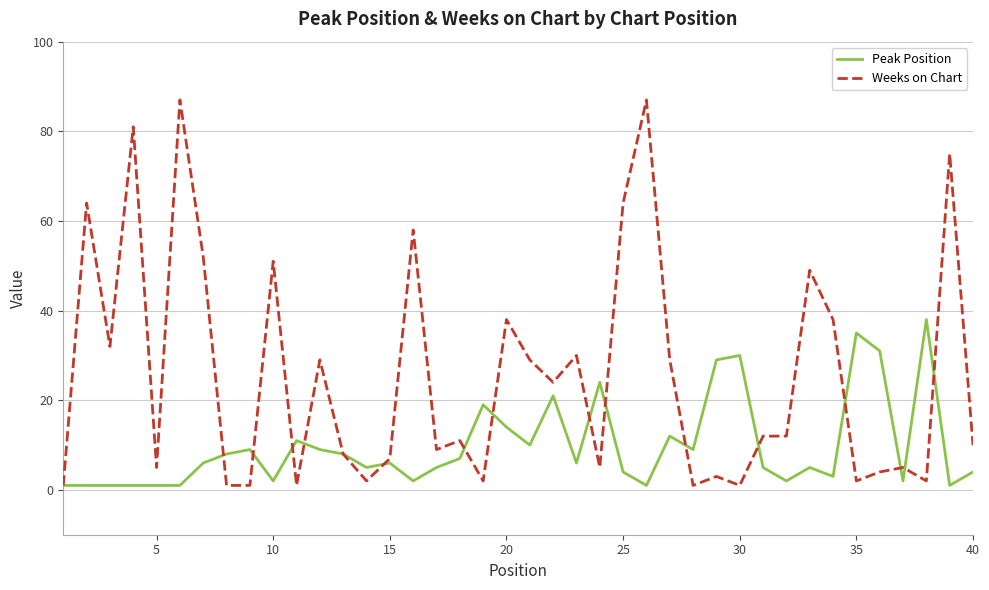

Which series has the largest total across all categories?

Weeks on Chart